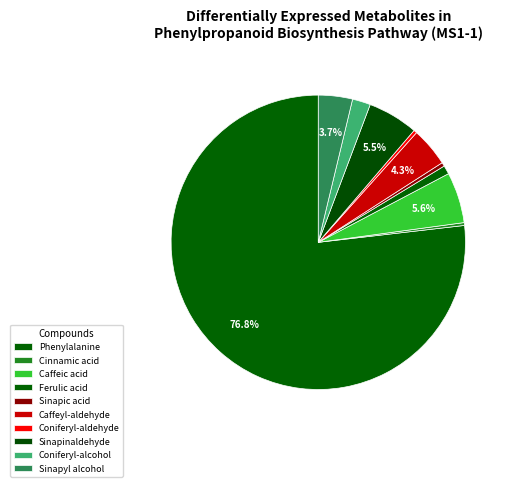

Count the number of slices in the pie.

10